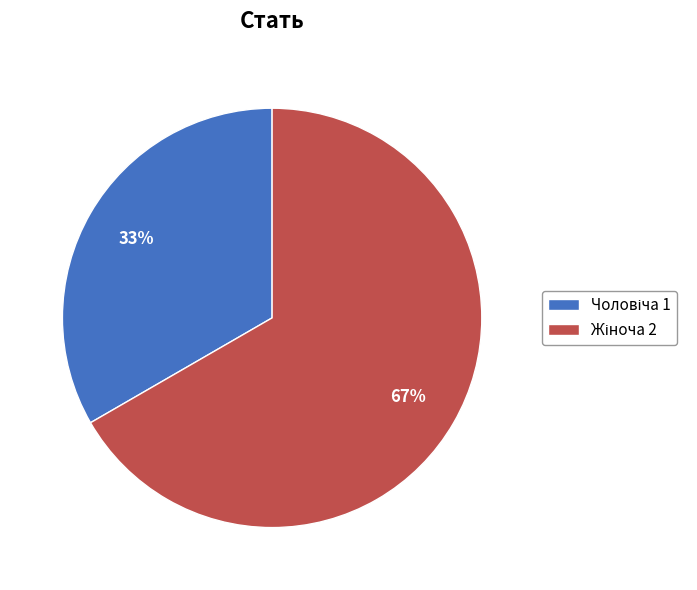

Is there a majority slice in this chart?

Yes